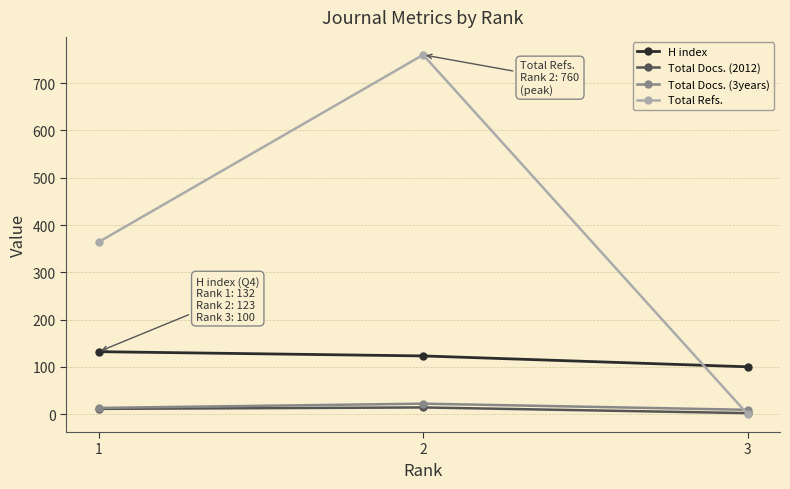

What is the sum of all Total Docs. (2012) values?

27